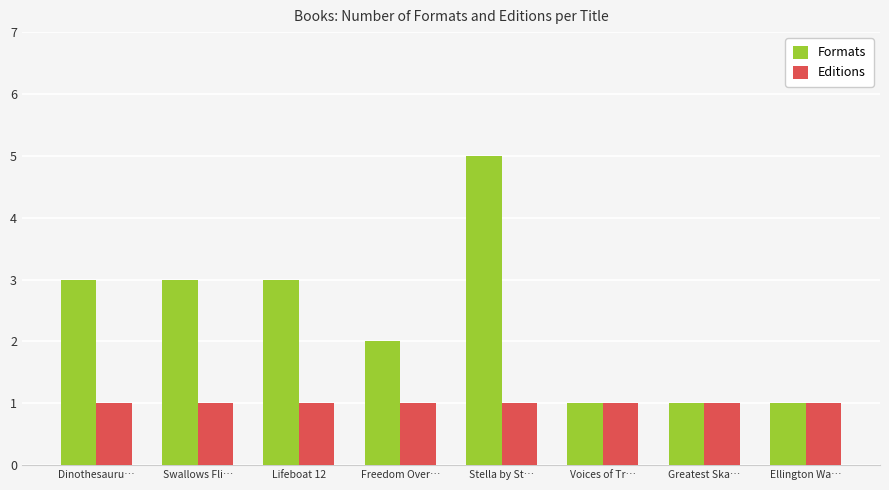

Is the value of Formats at Lifeboat 12 greater than the value of Editions at Stella by St…?

Yes